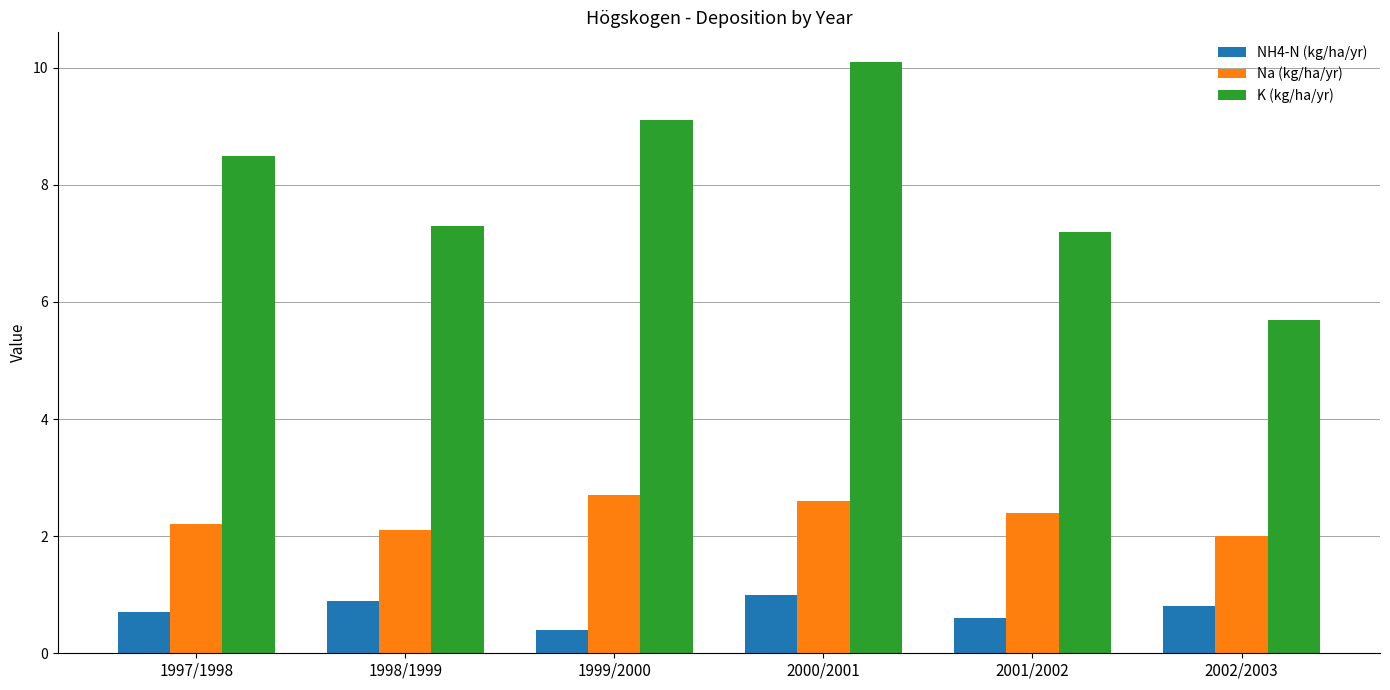

Reading left to right, list all the values displayed in this chart.

NH4-N (kg/ha/yr): 0.7	0.9	0.4	1.0	0.6	0.8
Na (kg/ha/yr): 2.2	2.1	2.7	2.6	2.4	2.0
K (kg/ha/yr): 8.5	7.3	9.1	10.1	7.2	5.7